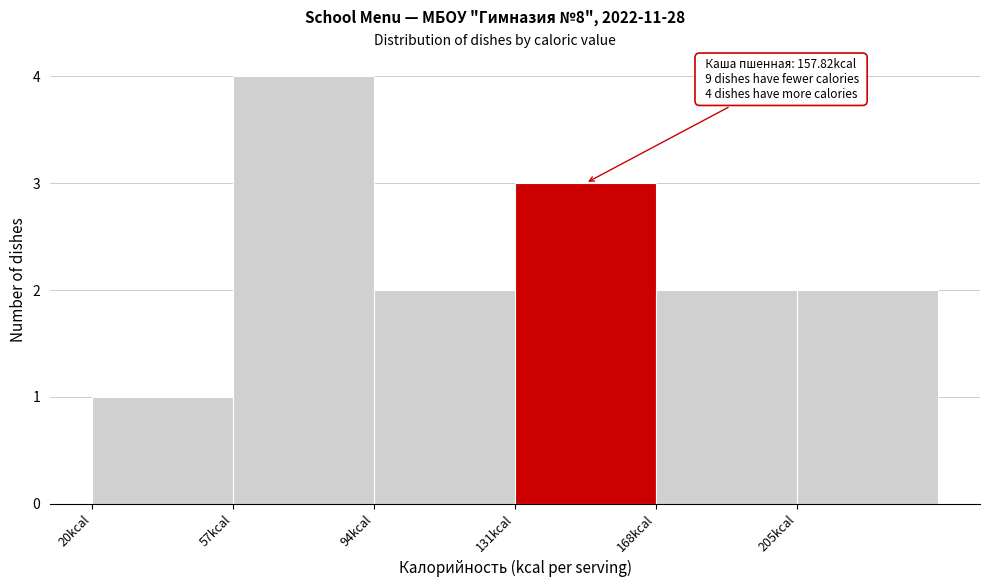

Over which range of the x-axis is the bar tallest?

57 to 94